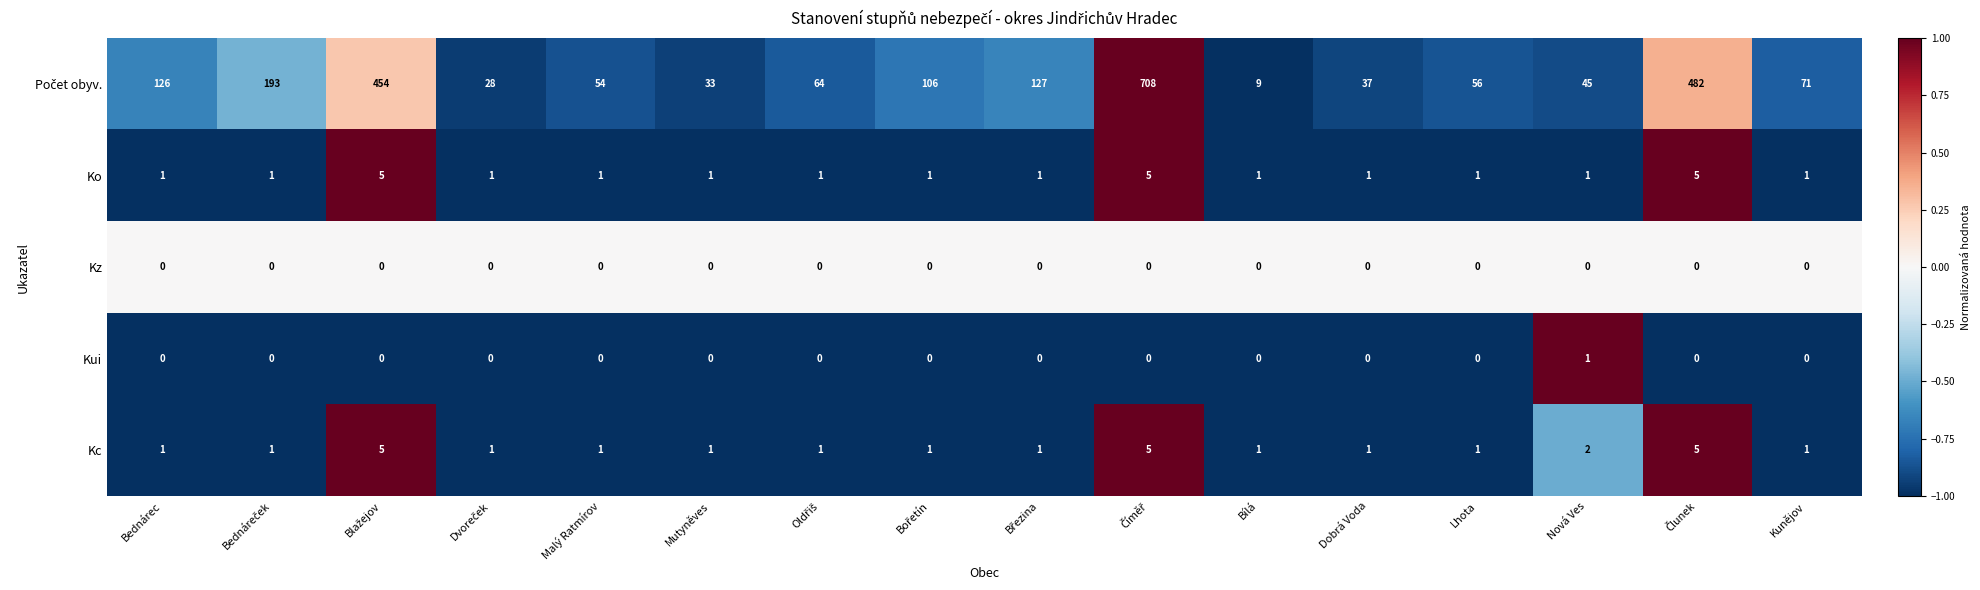

What is the total value across all series at Lhota?

58